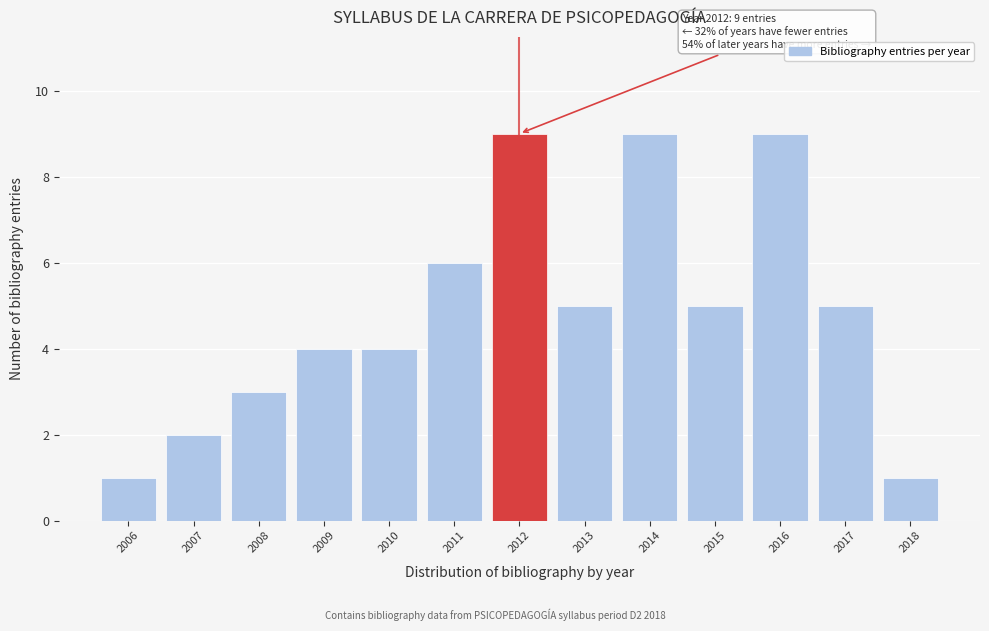

Reading right to left, list all the values displayed in this chart.

2018=1	2017=5	2016=9	2015=5	2014=9	2013=5	2012=9	2011=6	2010=4	2009=4	2008=3	2007=2	2006=1